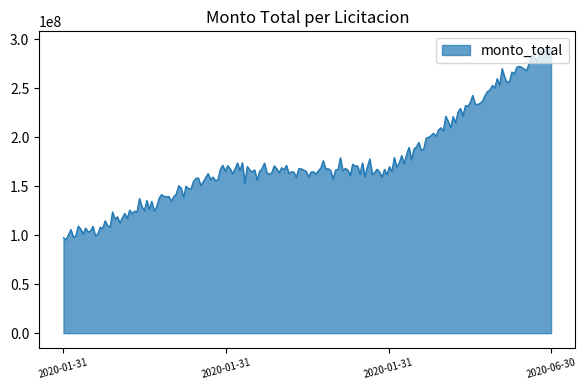

What is the smallest value displayed?

95379030.3